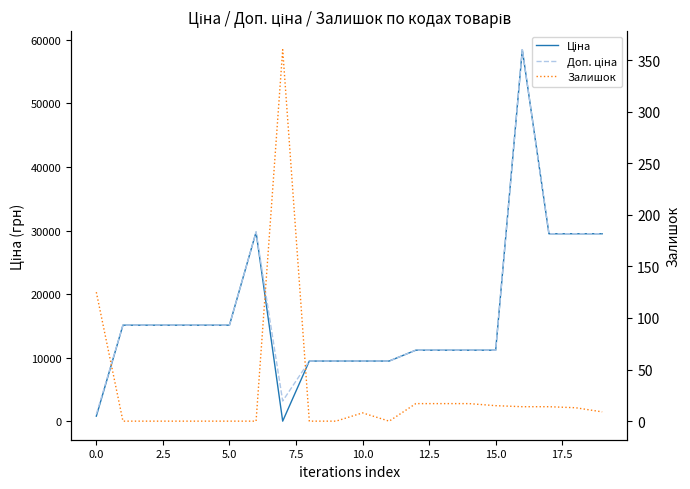

The Ціна series shows 45550.4 at 17. True or false?

False